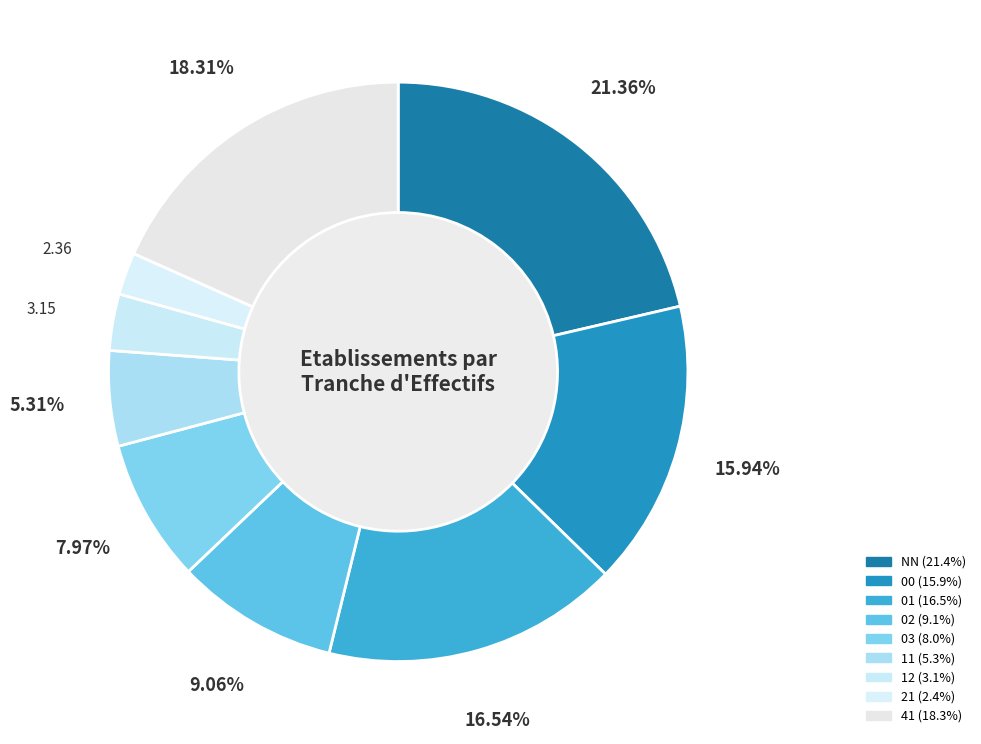

To the nearest percent, what is the difference between the largest and smallest slice percentages?

19%